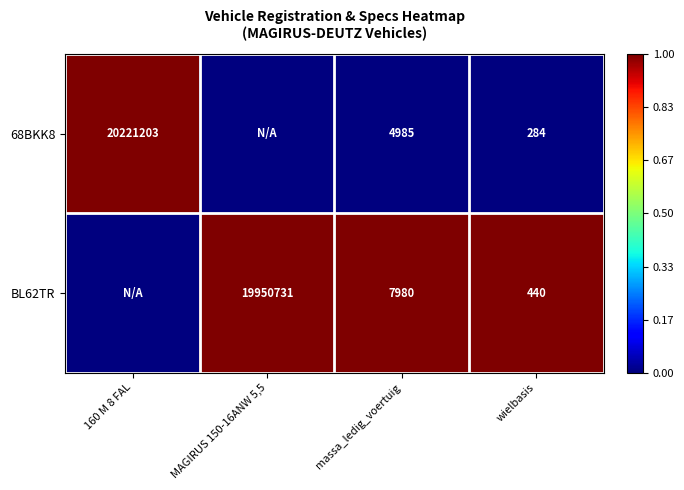

Rank the series at wielbasis from highest to lowest value.

BL62TR, 68BKK8